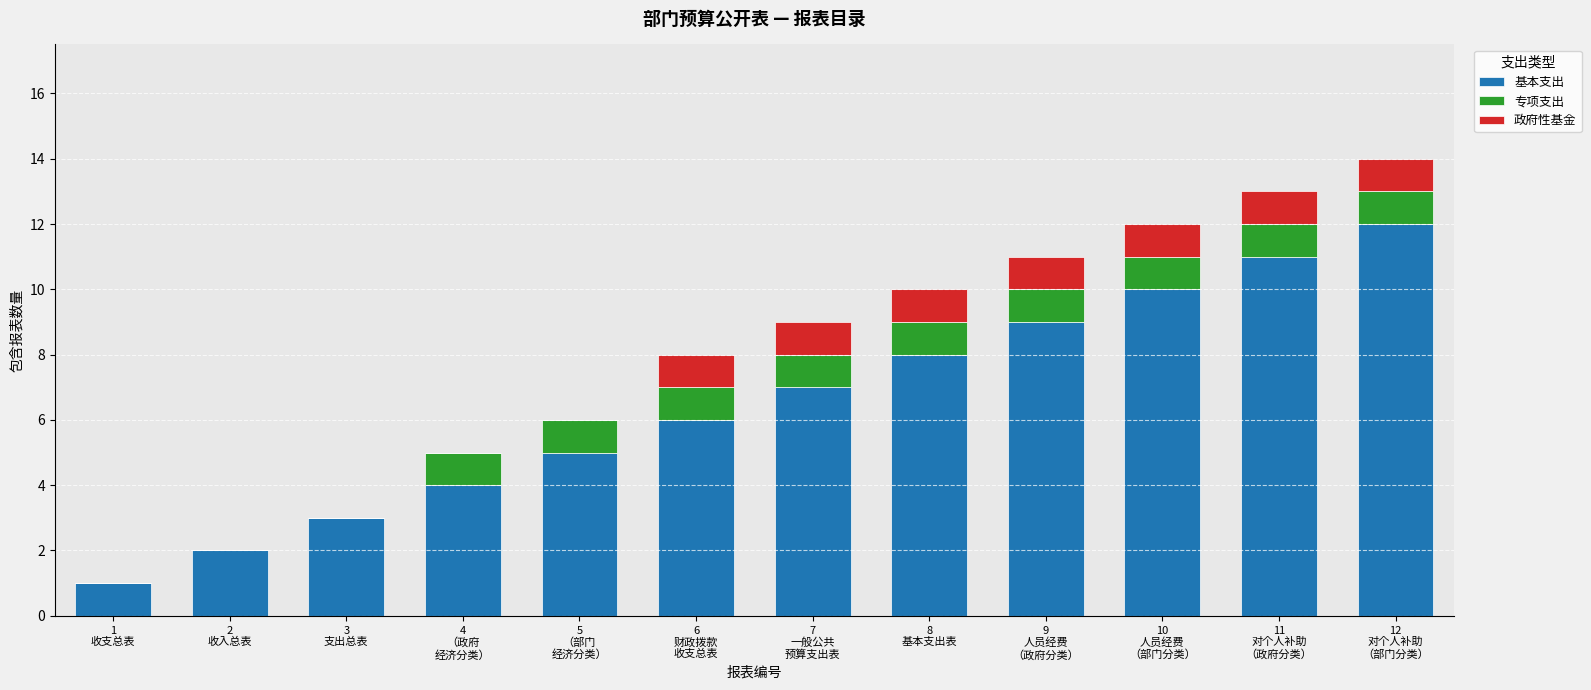

Count the number of categories in the chart.

12